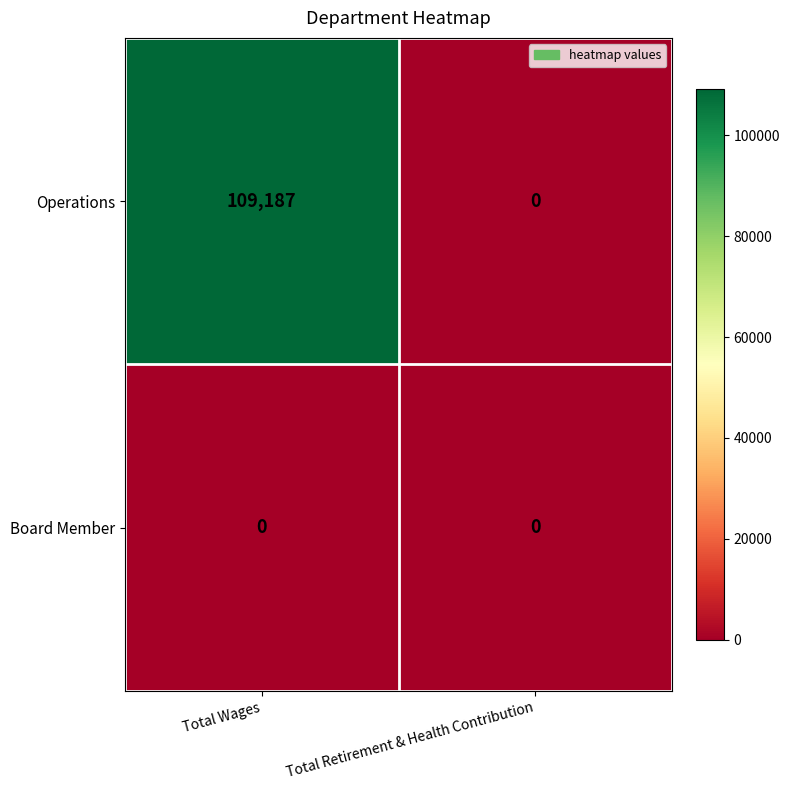

What is the average value of the Operations series?

54594